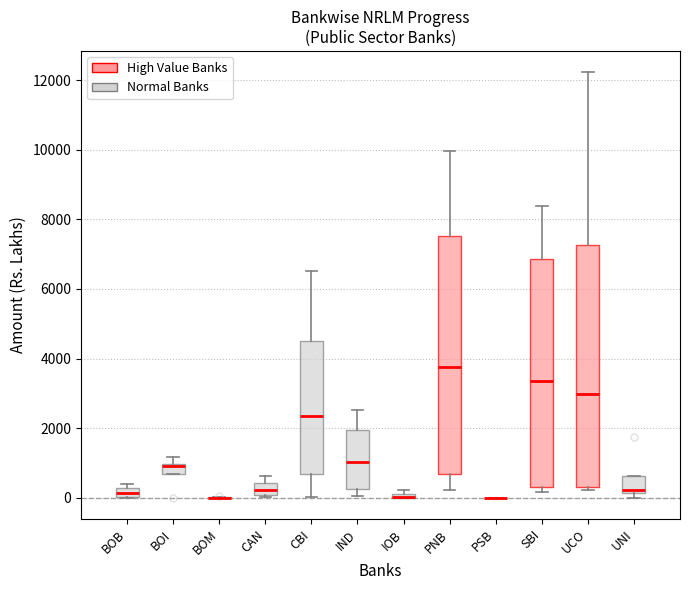

Where is the upper edge of the box for IOB on the y-axis? The values are not printed on the chart, so give them approximately, as read against the axis.

200